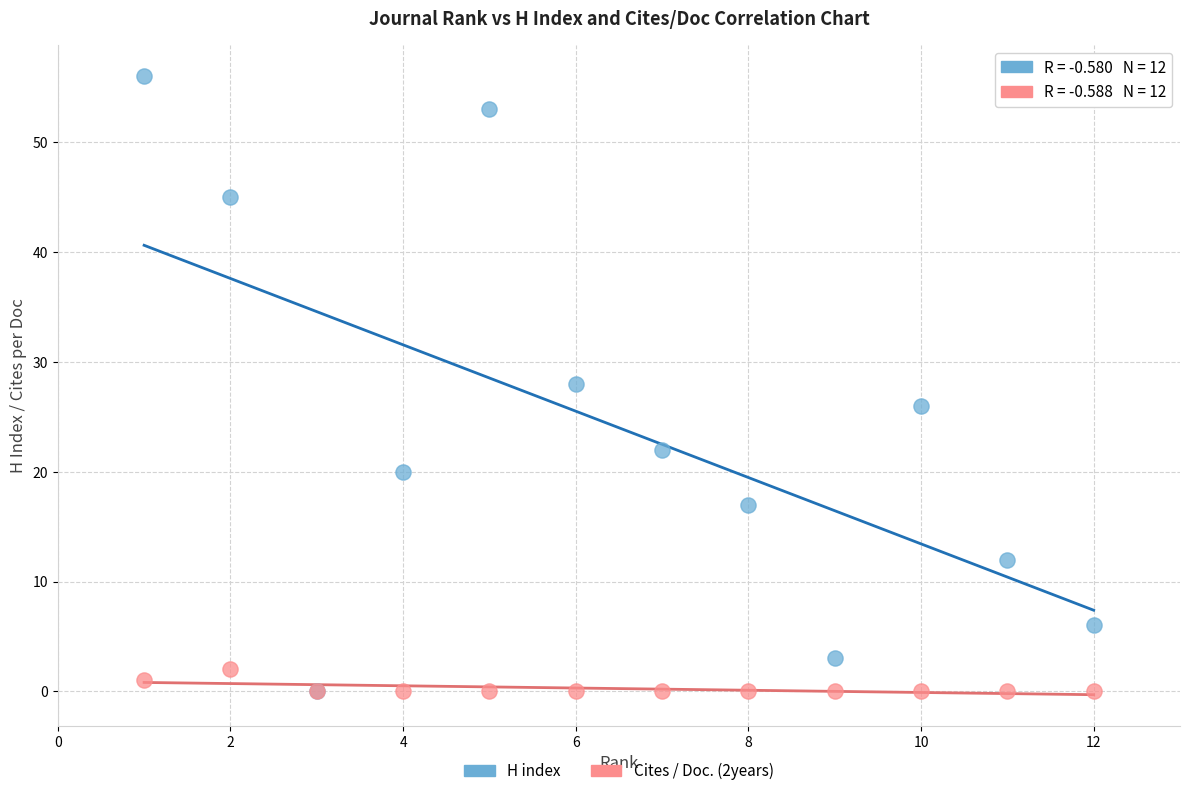

Which series contains the highest Y value?

H index